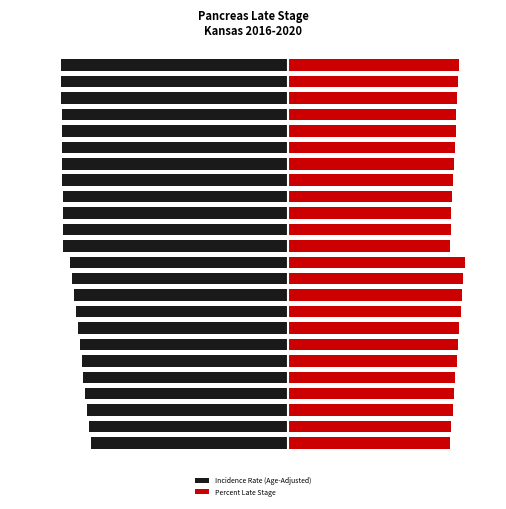

Is it true that Incidence Rate (Age-Adjusted) equals -9.8 at 23?

True